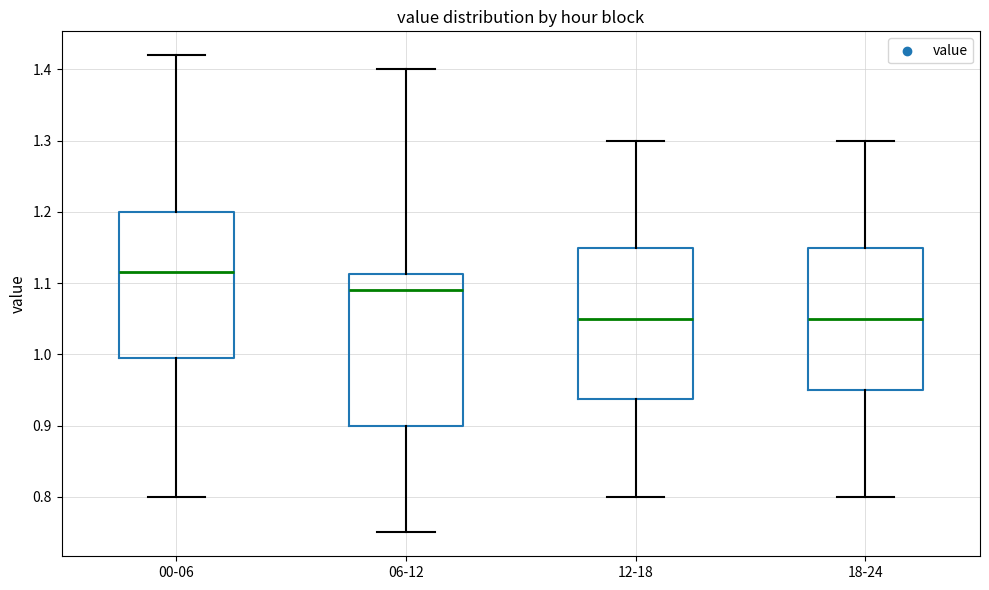

Reading left to right, read every box against the y-axis: the position of its median line, the range the box covers, and the ends of its whiskers. The values are not printed on the chart, so give them approximately, as read against the axis.

00-06: median 1.12, box 1.00 to 1.20, whiskers 0.80 to 1.42
06-12: median 1.09, box 0.90 to 1.11, whiskers 0.75 to 1.40
12-18: median 1.05, box 0.94 to 1.15, whiskers 0.80 to 1.30
18-24: median 1.05, box 0.95 to 1.15, whiskers 0.80 to 1.30